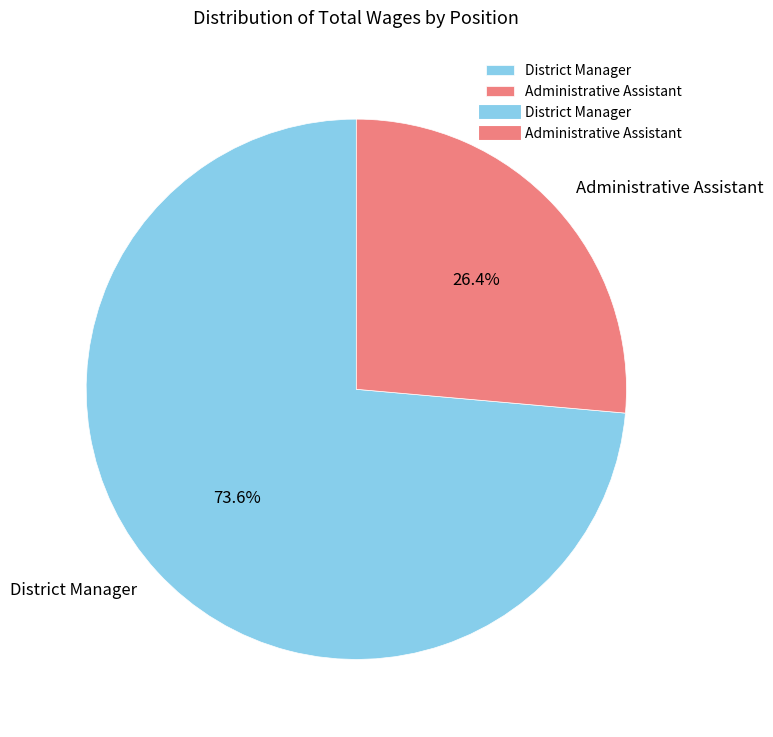

Is there a majority slice in this chart?

Yes